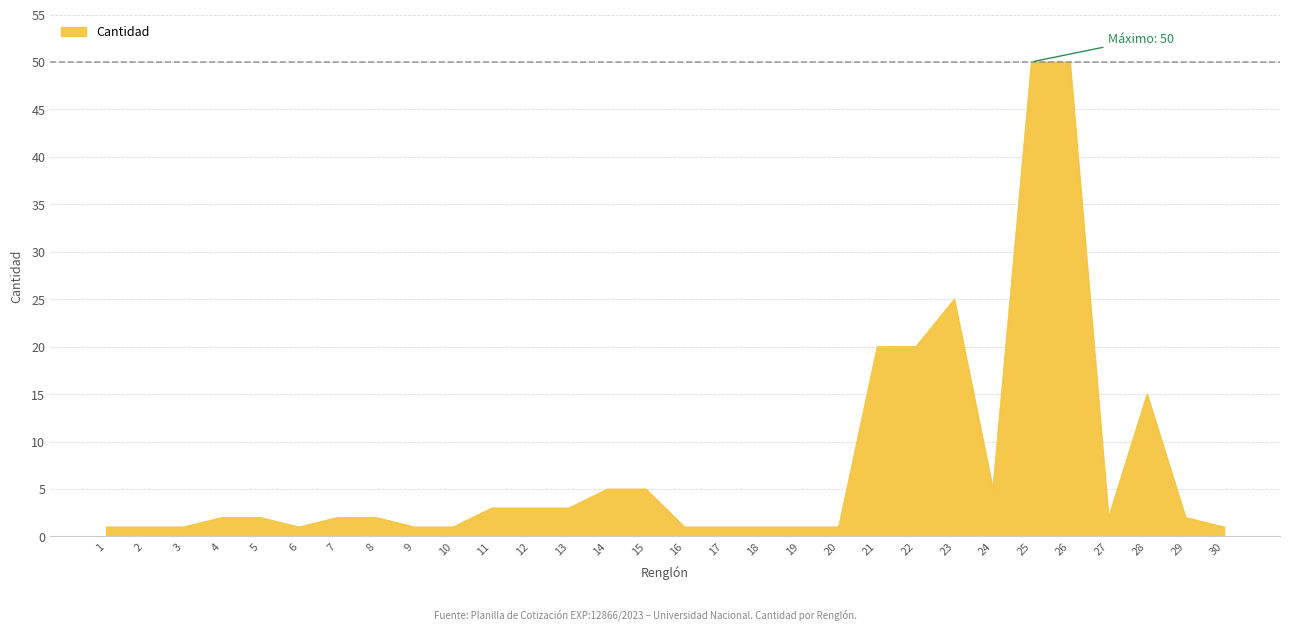

Reading left to right, what are all the values shown in this chart?

1	1	1	2	2	1	2	2	1	1	3	3	3	5	5	1	1	1	1	1	20	20	25	5	50	50	2	15	2	1